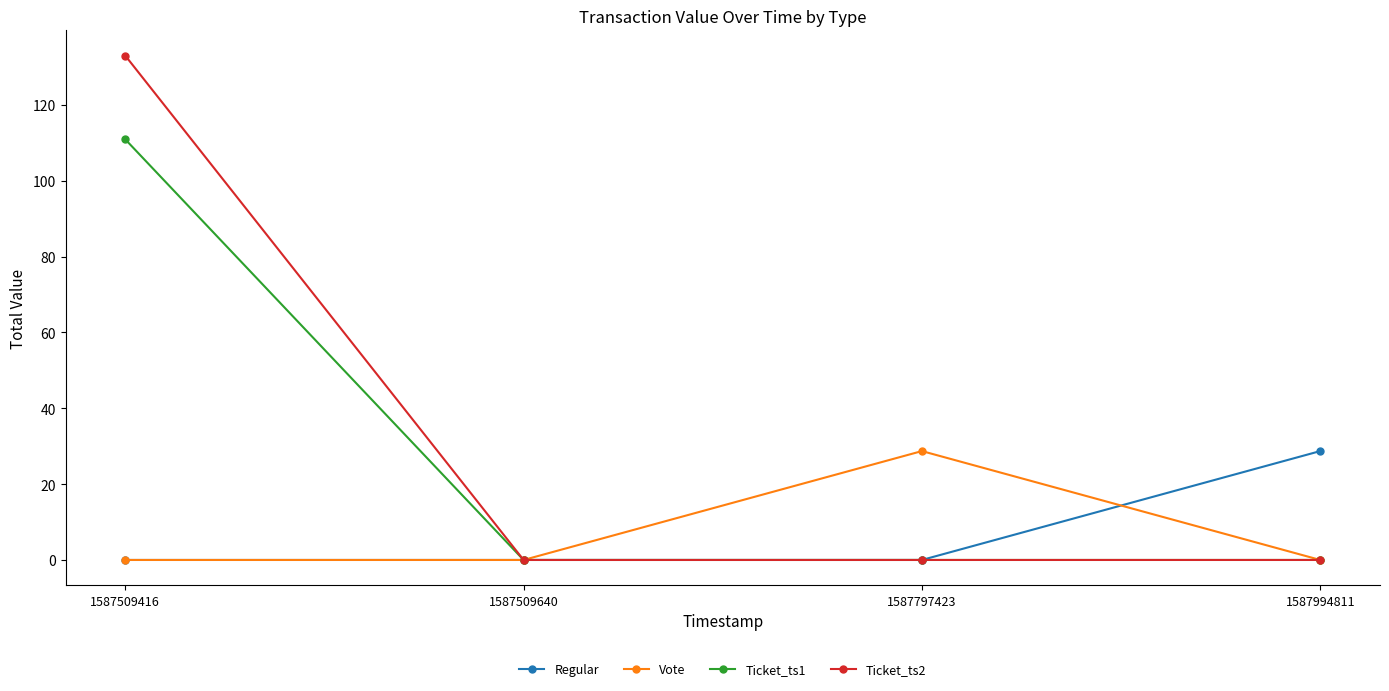

What is the sum of the Regular values at 1587994811 and 1587509416?

28.7